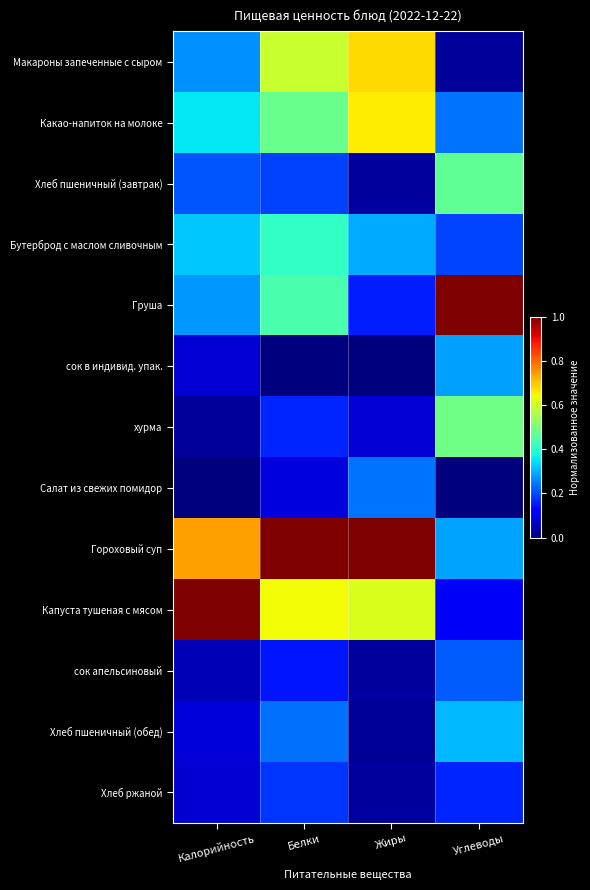

At which category does the chart reach its minimum across all series?

Белки